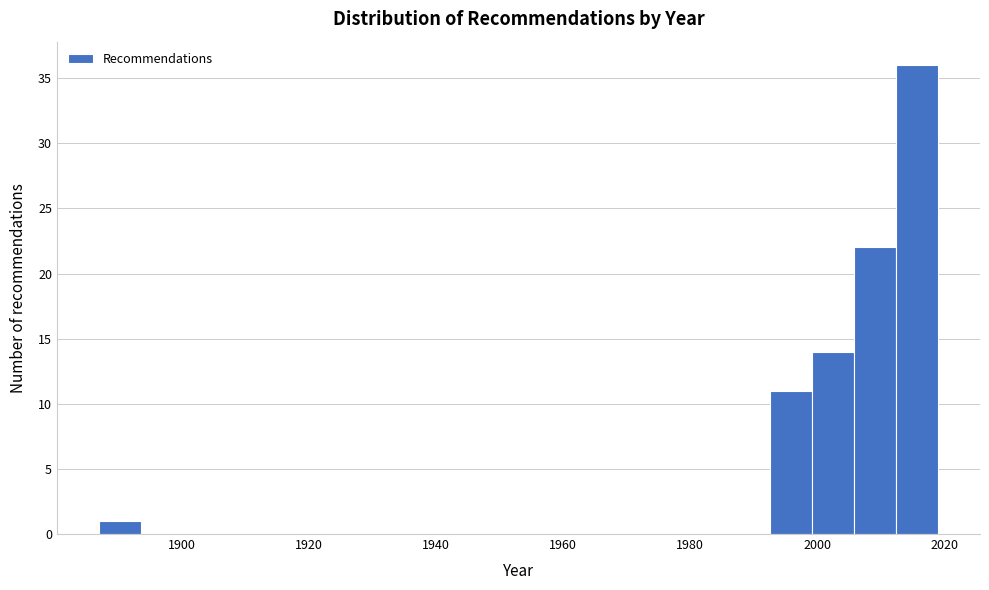

Around what value on the x-axis is the tallest bar? Give the approximate position of its centre, as read against the axis.

2016